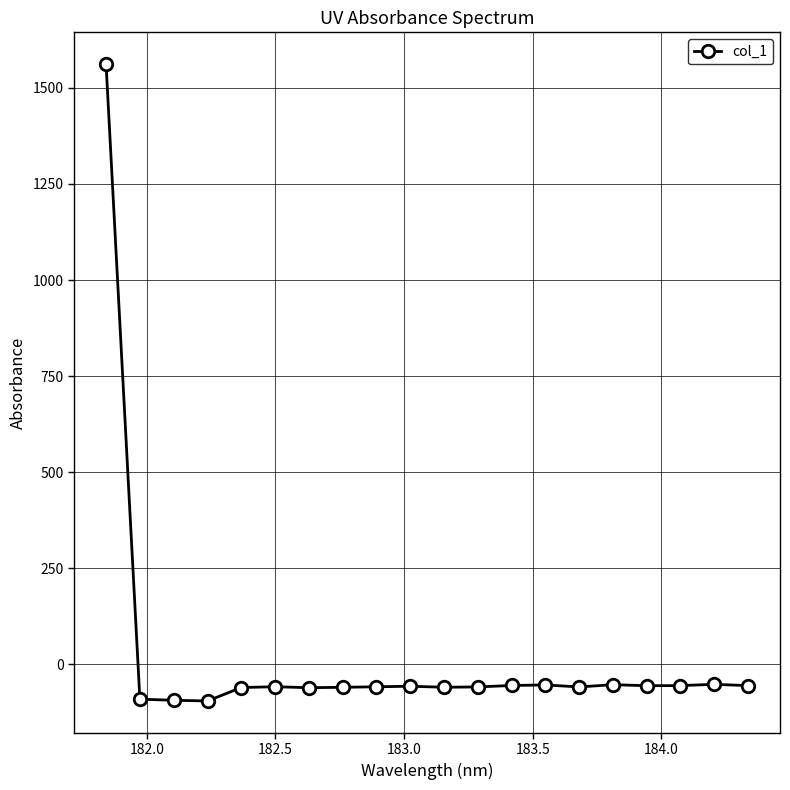

Is this an area chart (filled region under the line)?

No